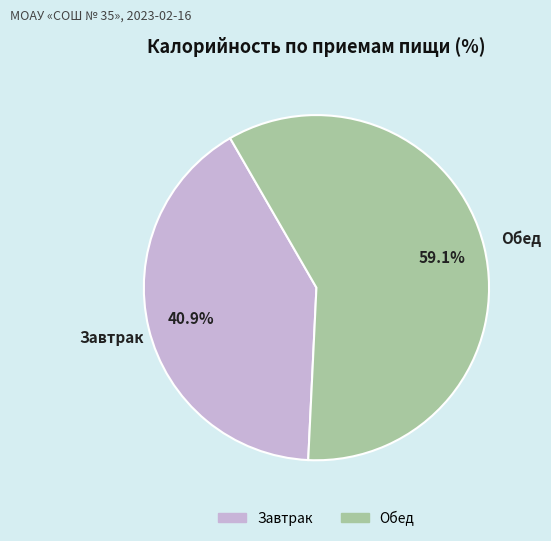

How many slices are in this pie chart?

2